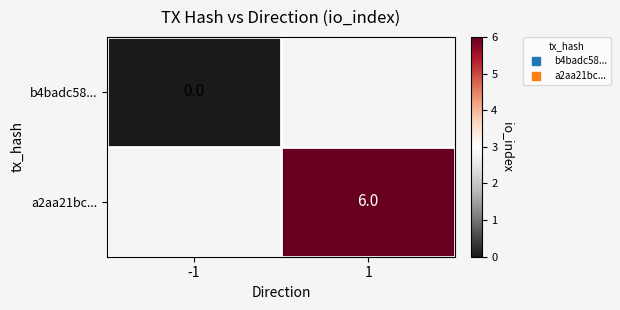

How many positive values does the a2aa21bc... series have?

1